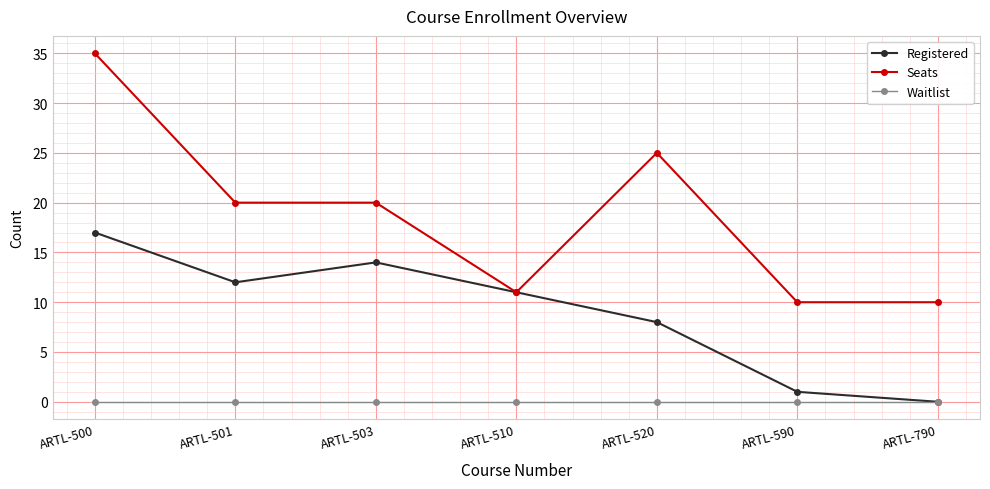

Reading left to right, transcribe all the data shown in this chart.

Registered: 17	12	14	11	8	1	0
Seats: 35	20	20	11	25	10	10
Waitlist: 0	0	0	0	0	0	0